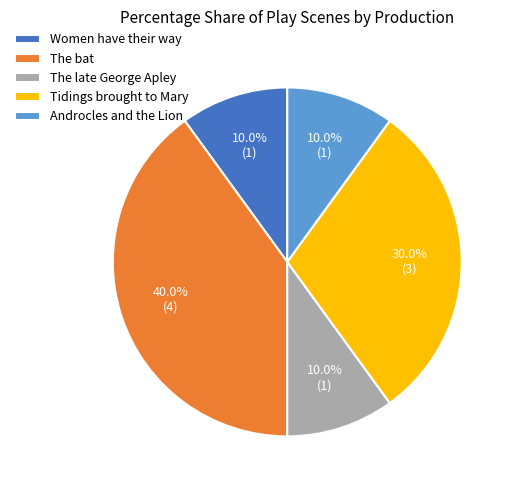

Which slice is the largest?

The bat